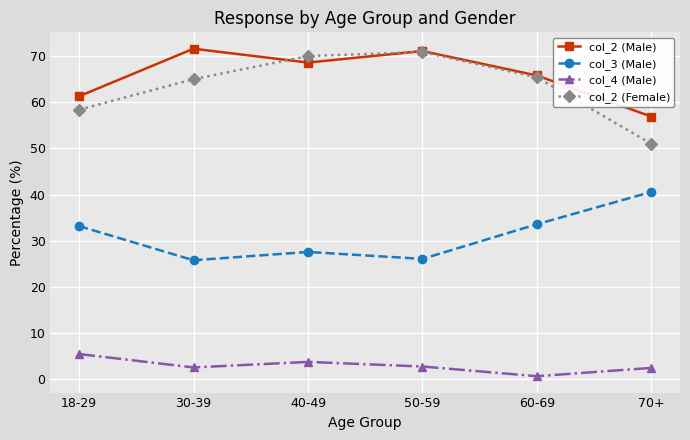

What is the maximum value shown in the chart?

71.6